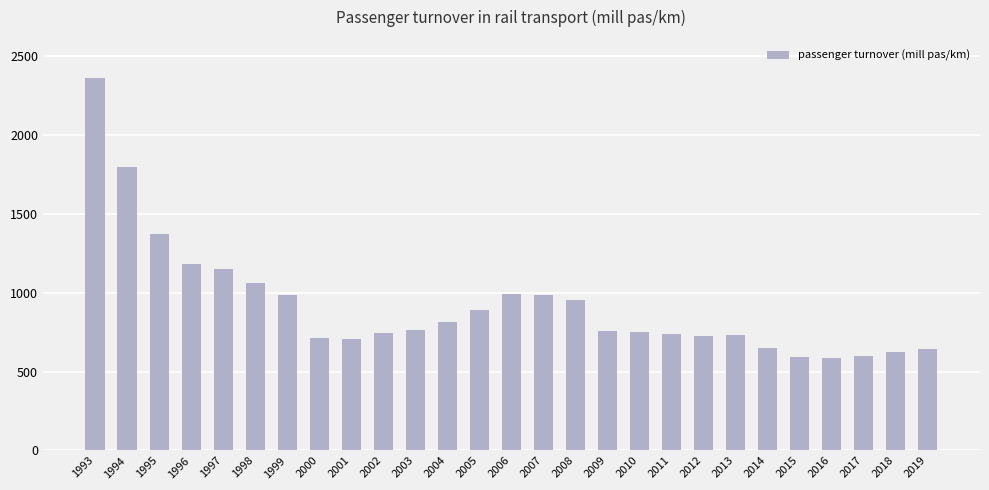

What is the value of the 26th bar from the left?

623.7